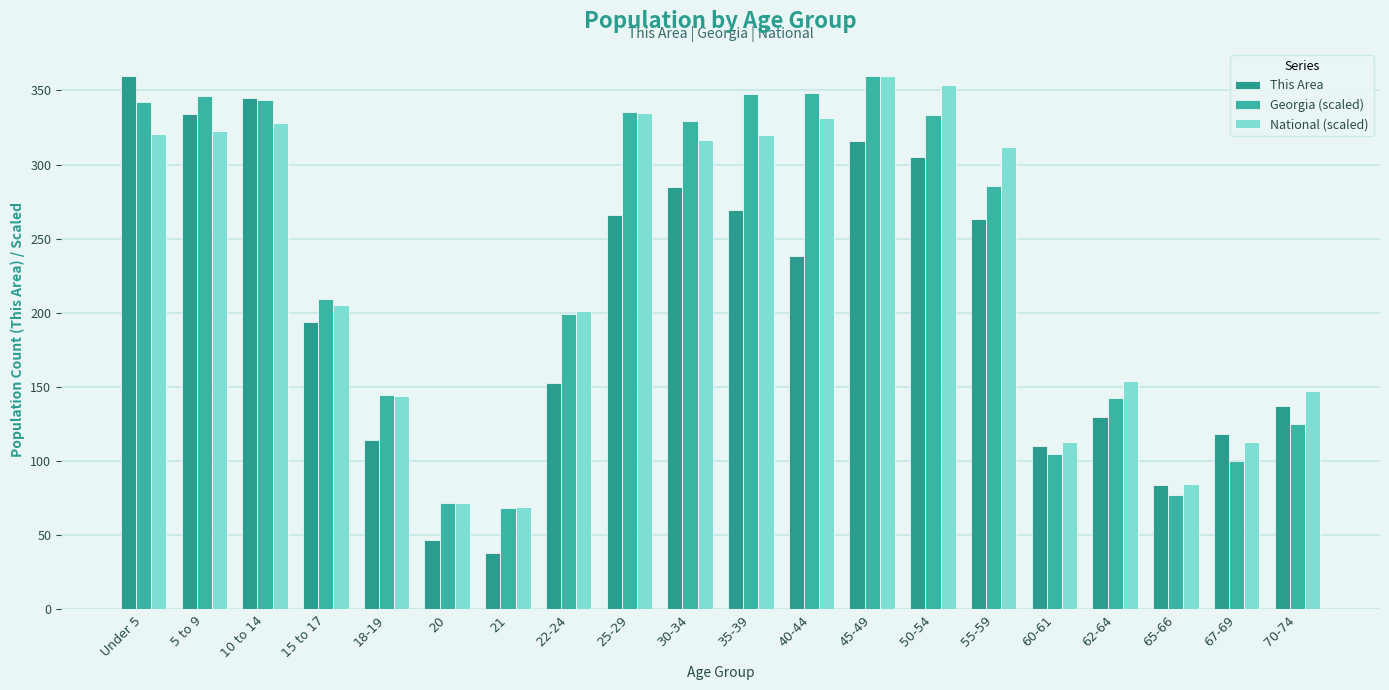

Where does the Georgia (scaled) series first go above 285?

Under 5